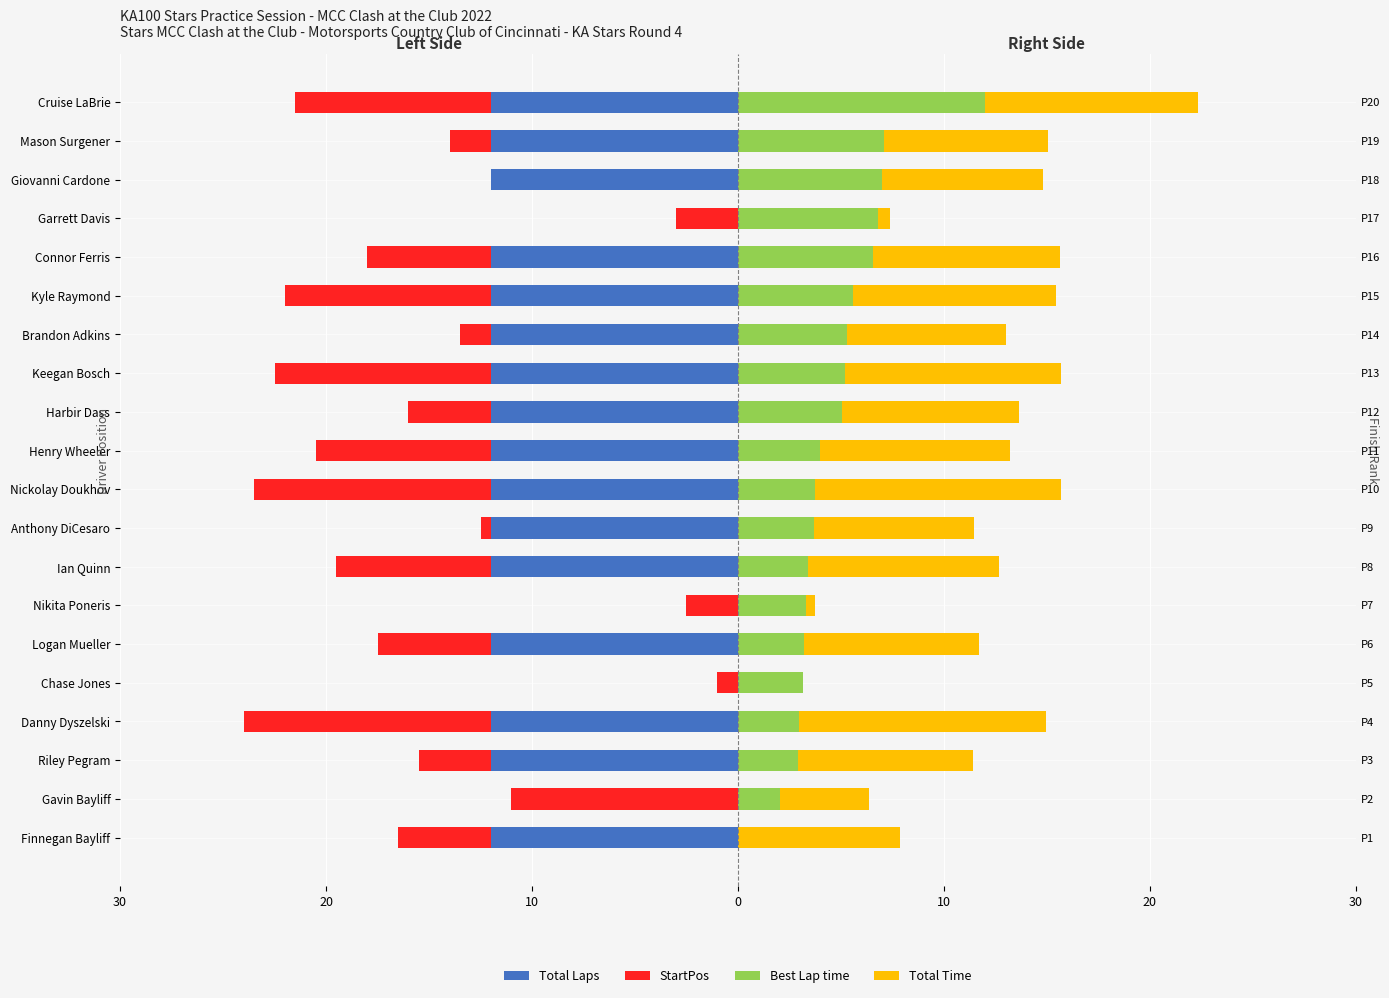

How many values in the Best Lap time series exceed 3?

16